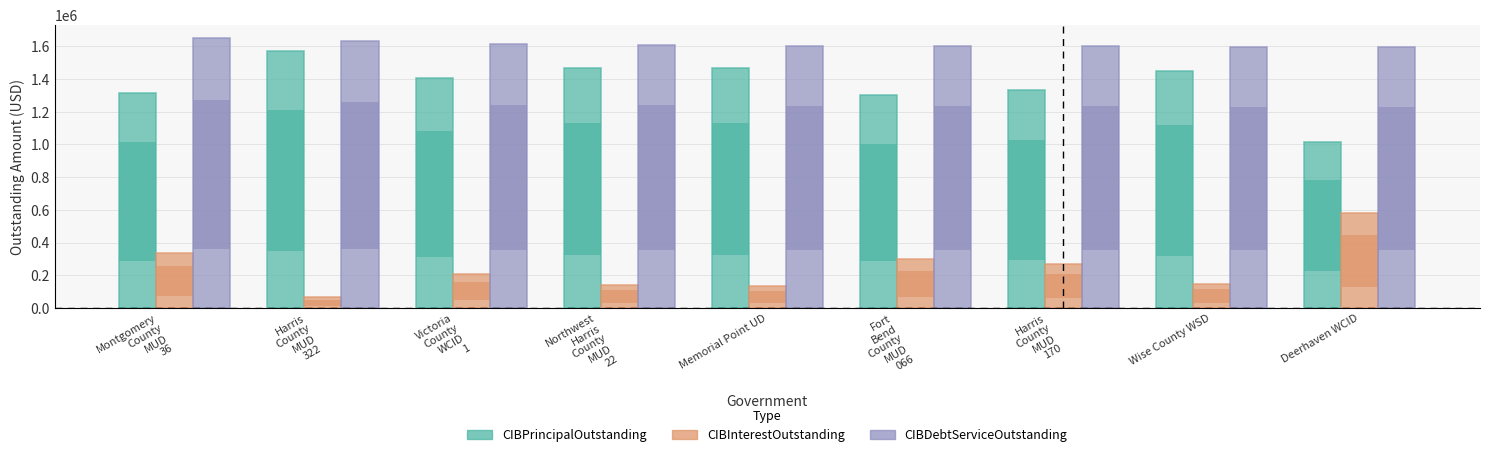

How many data points does each series have?

9